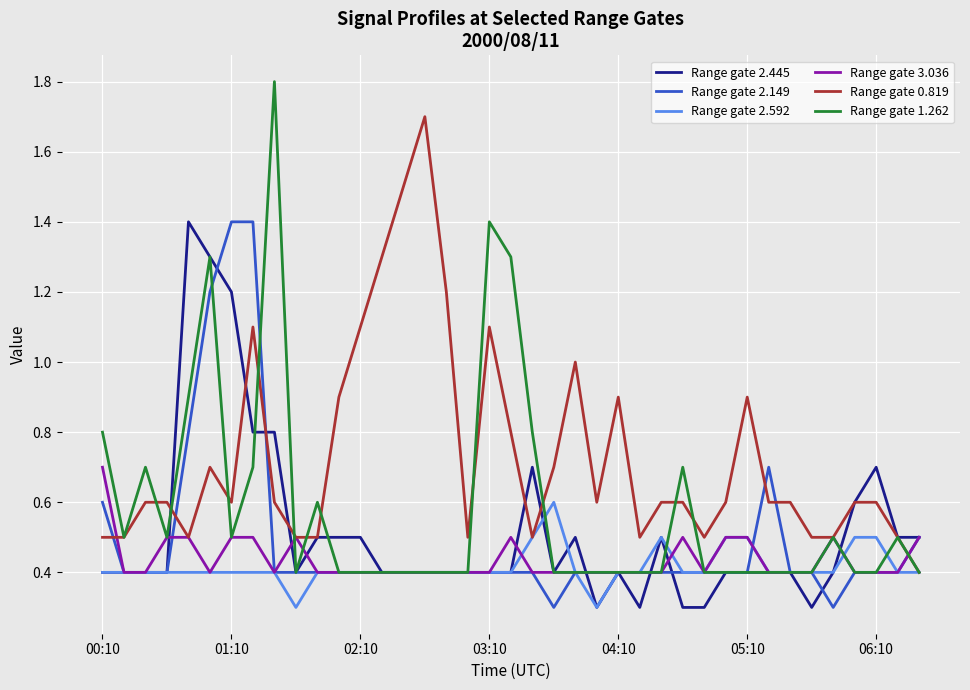

What is the highest value of the Range gate 1.262 series?

1.8